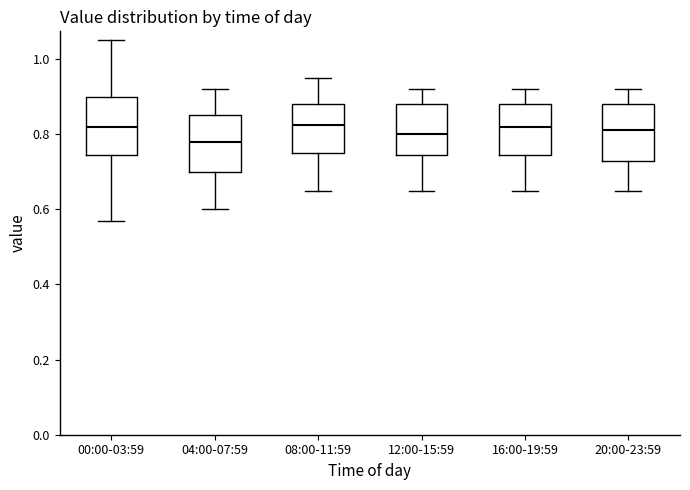

Where does the lower whisker of the box for 00:00-03:59 end on the y-axis? The values are not printed on the chart, so give them approximately, as read against the axis.

0.58